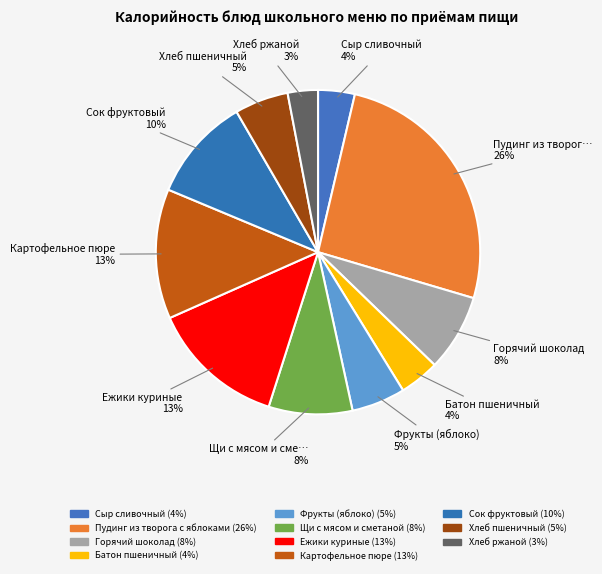

The Фрукты (яблоко) slice represents 1% of the pie. True or false?

False